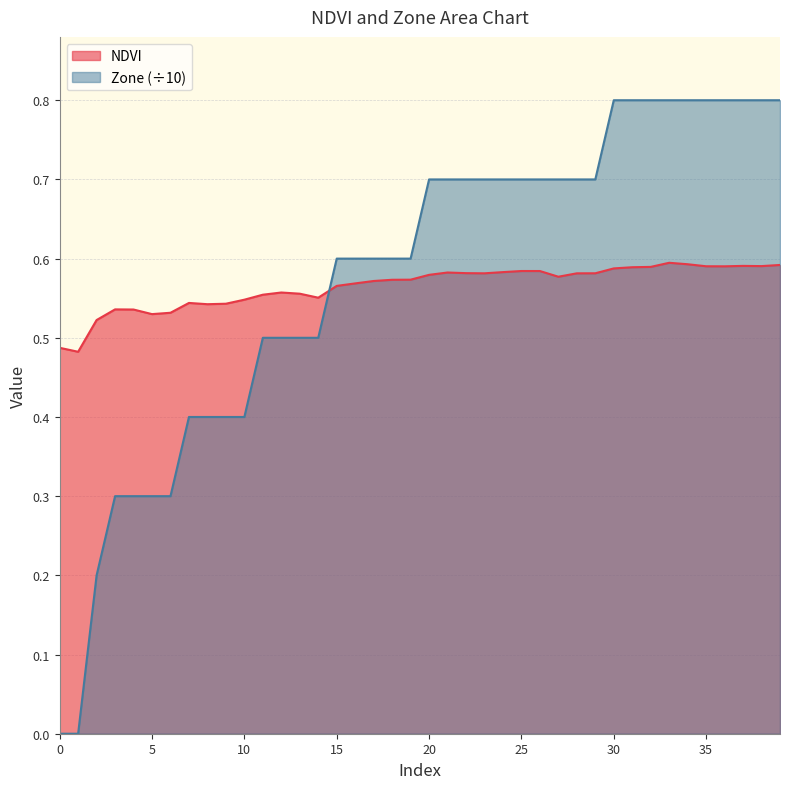

Does the chart have visible grid lines?

Yes